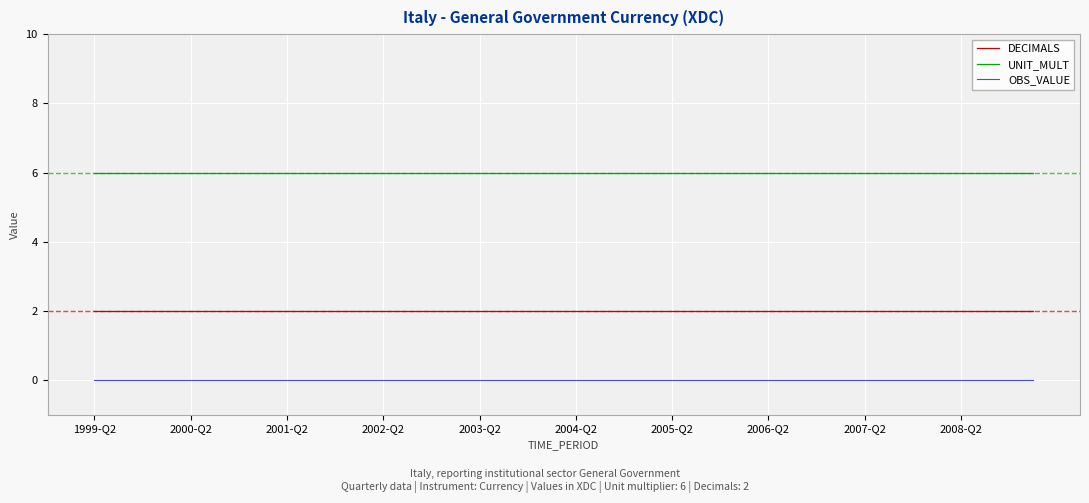

True or false: OBS_VALUE and DECIMALS cross at least once.

False